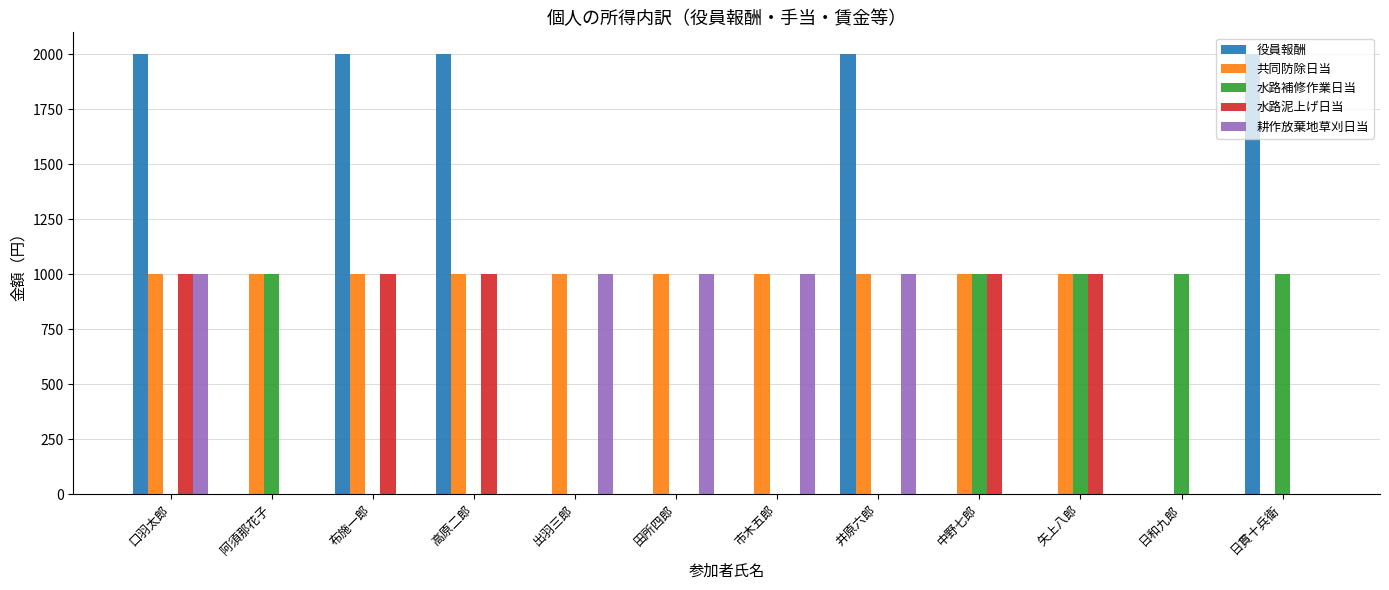

What is the sum of all 役員報酬 values?

10000